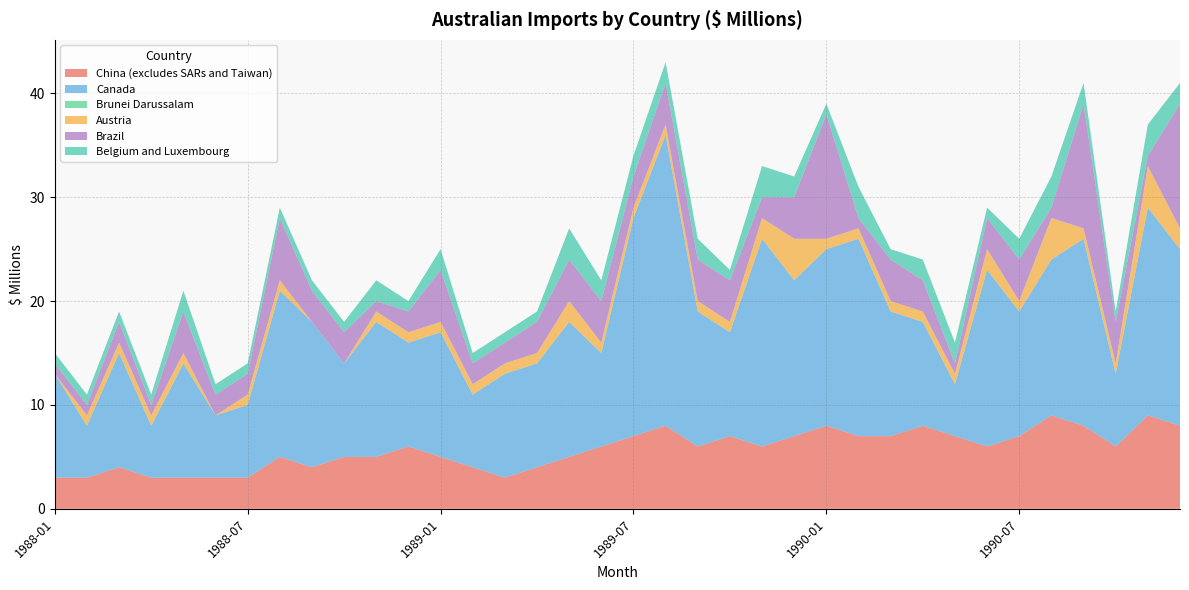

True or false: Belgium and Luxembourg and Canada intersect in this chart.

False